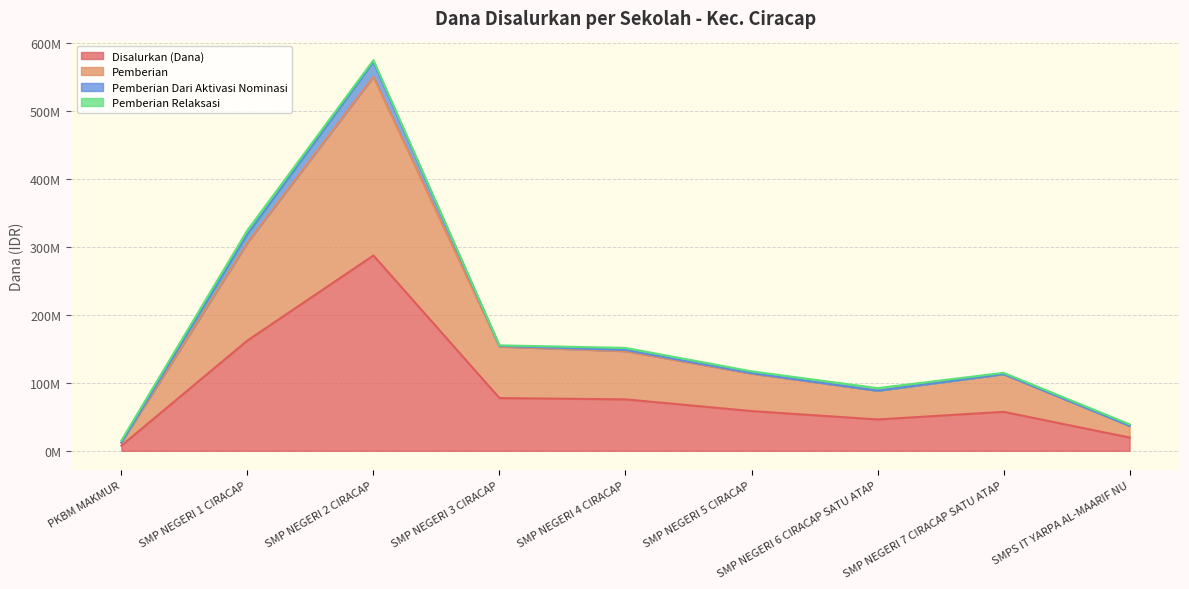

Is the value of Pemberian at SMP NEGERI 2 CIRACAP greater than the value of Disalurkan (Dana) at SMP NEGERI 6 CIRACAP SATU ATAP?

Yes